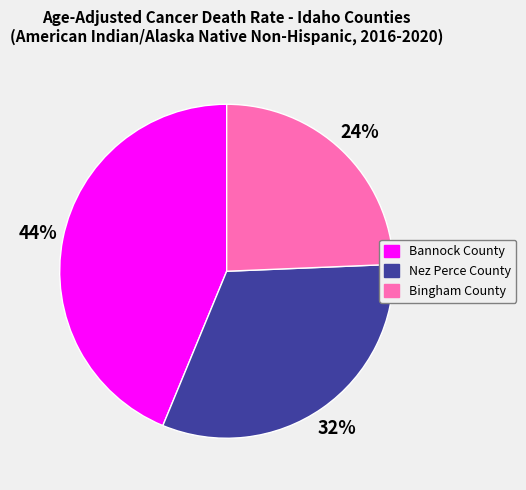

Is the sum of Nez Perce County and Bingham County greater than half?

Yes